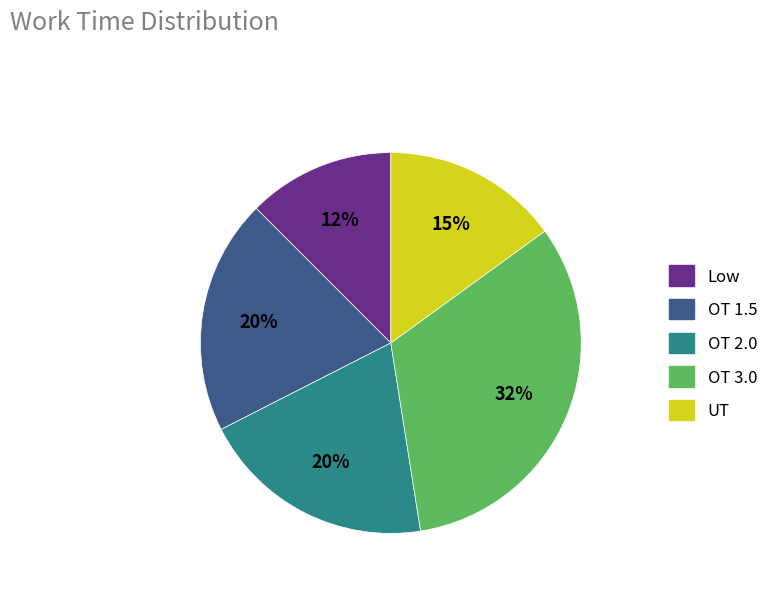

Is there any slice that represents more than half of the pie?

No